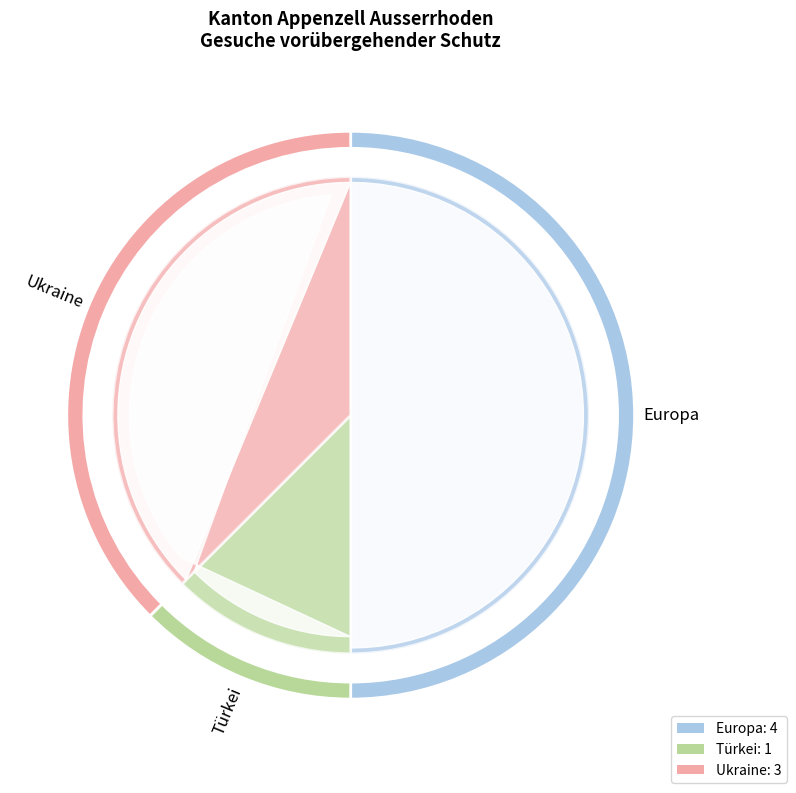

Rank the categories by value from lowest to highest.

Türkei, Ukraine, Europa